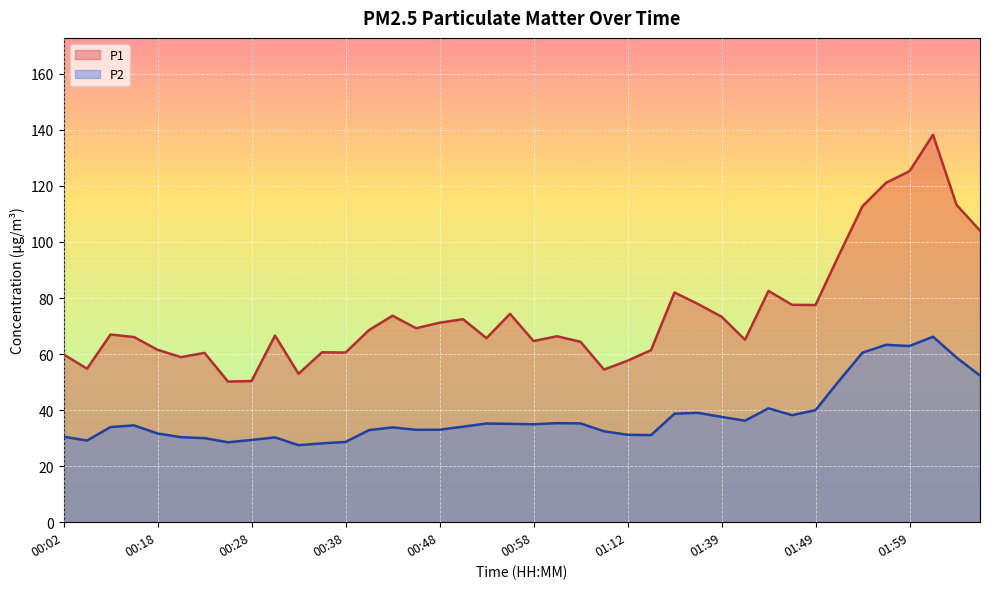

Which series has the widest spread of values?

P1